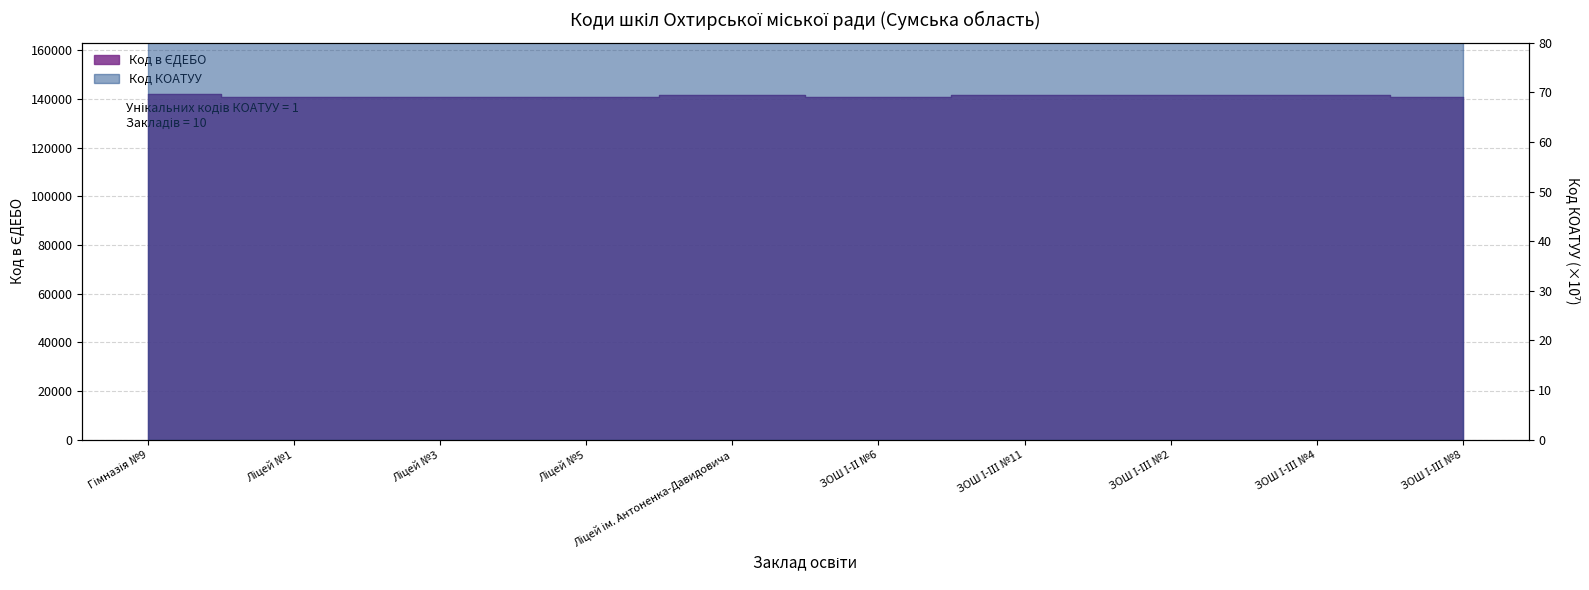

At which label does the data first exceed 141477?

Гімназія №9